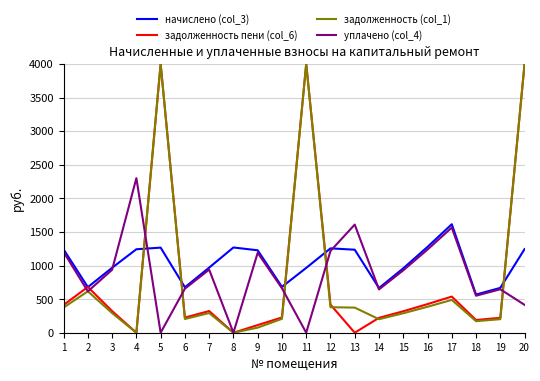

What is the spread (max minus min) of values at 15?

668.2